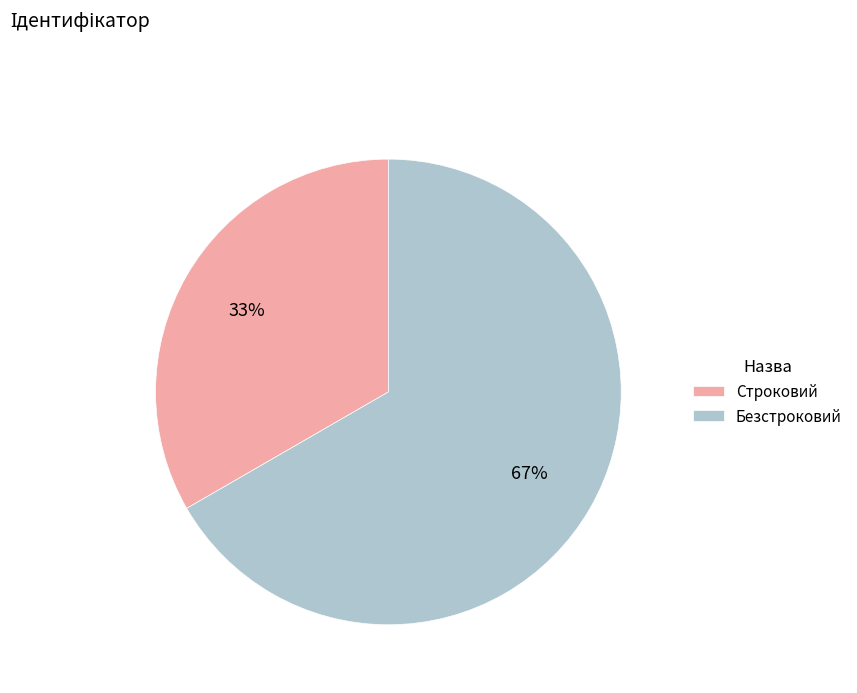

Does Безстроковий represent more than half of the total?

Yes